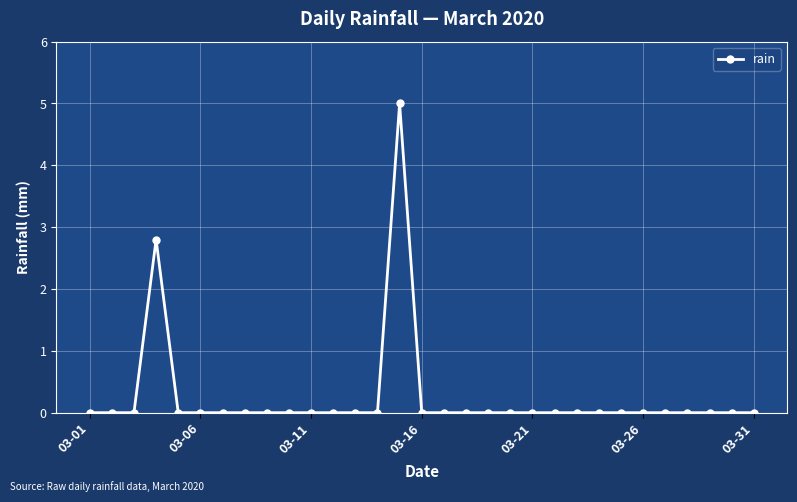

What is the difference between the maximum and minimum values?

5.0